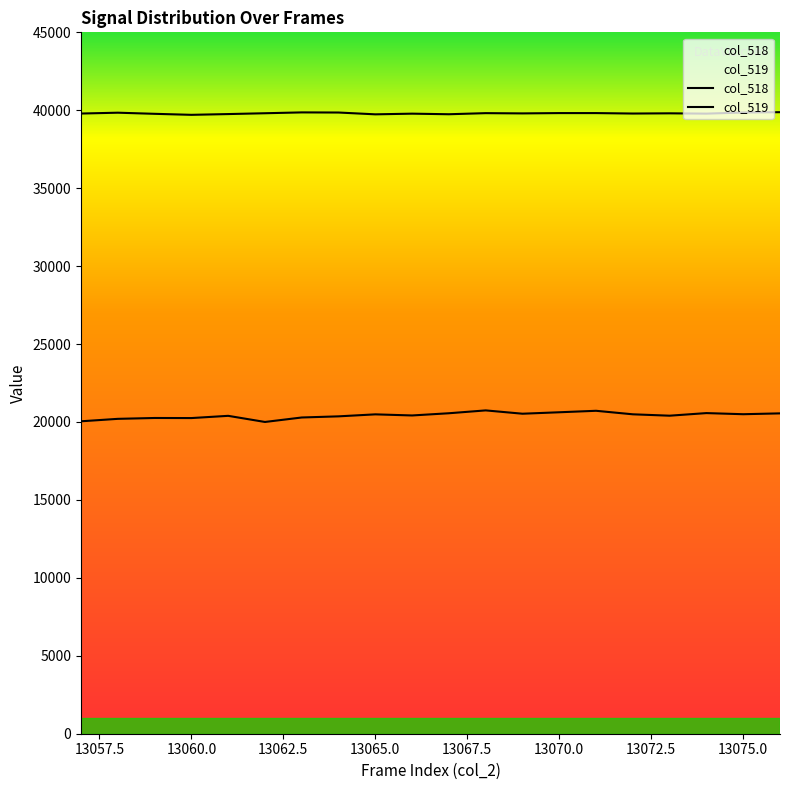

Does the chart display data point markers on the line(s)?

No